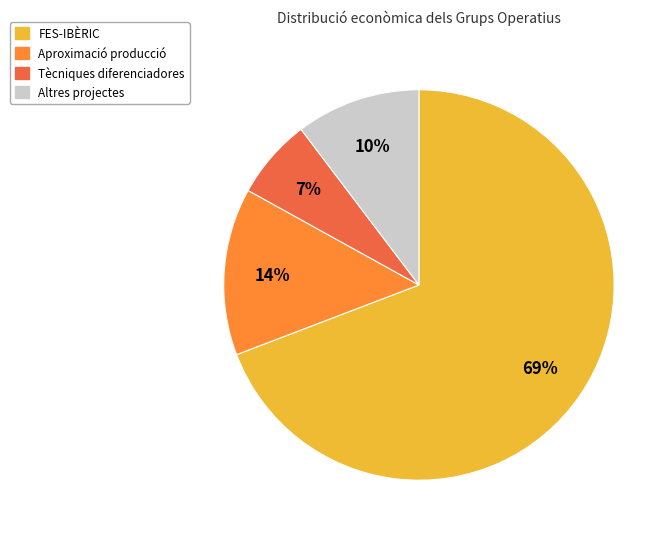

Does any single category account for the majority?

Yes